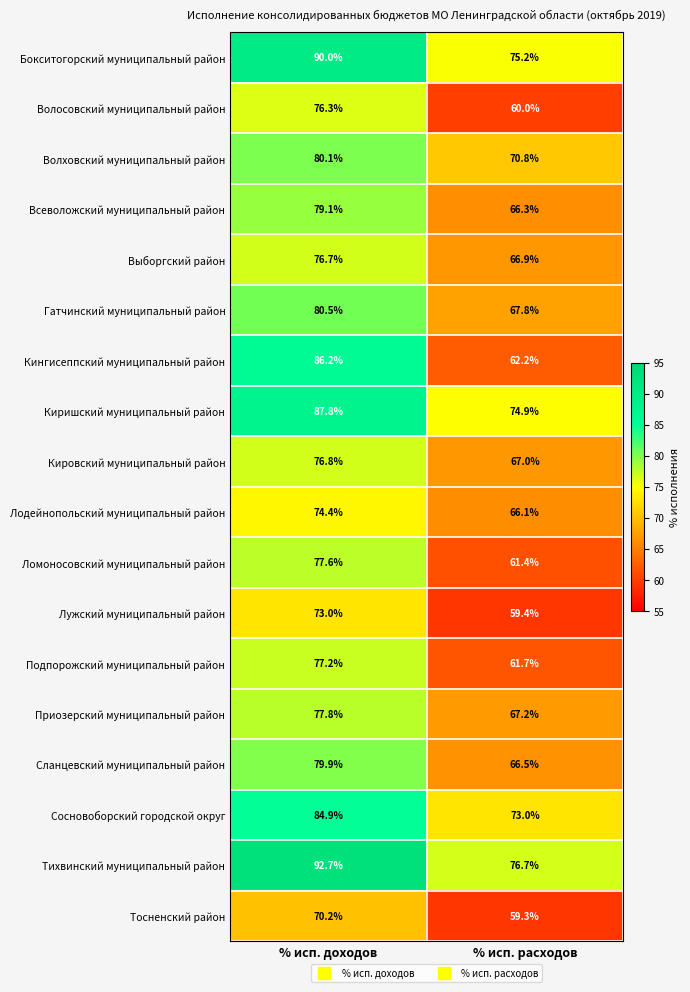

At which category does the chart reach its peak across all series?

% исп. доходов